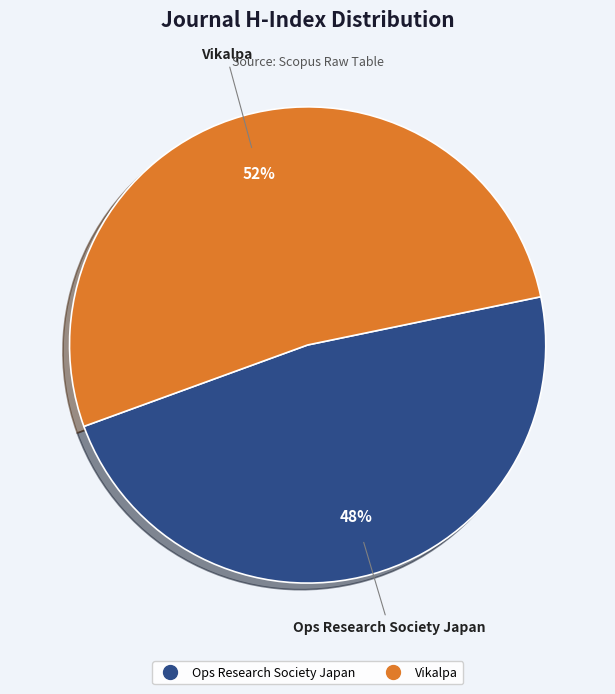

To the nearest percent, what is the average slice percentage?

50%